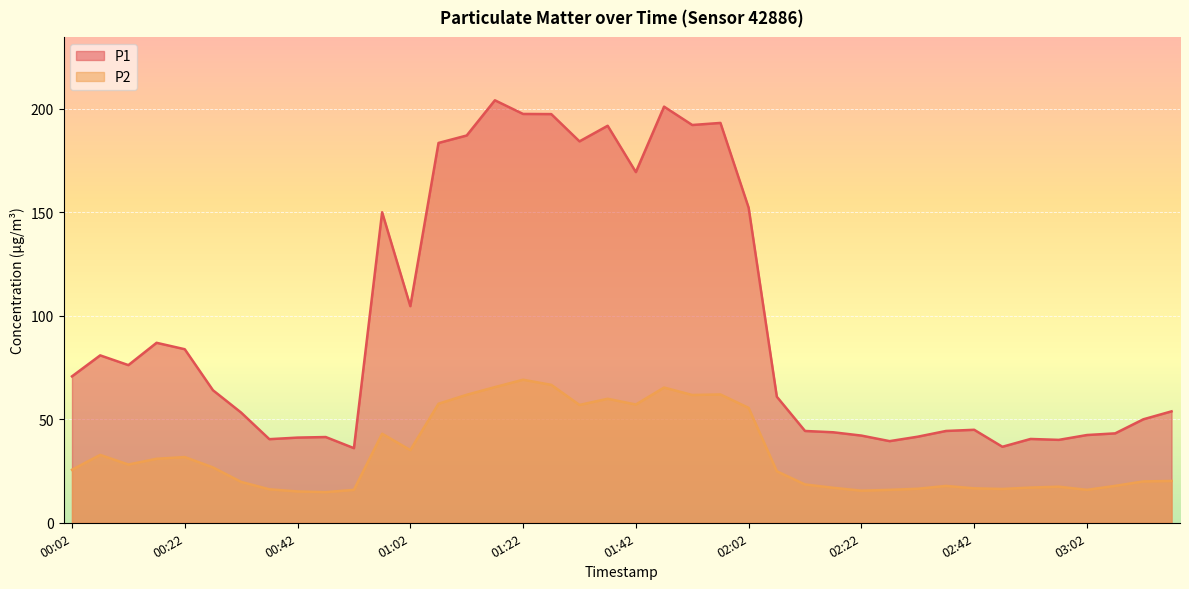

True or false: P2 and P1 cross at least once.

False